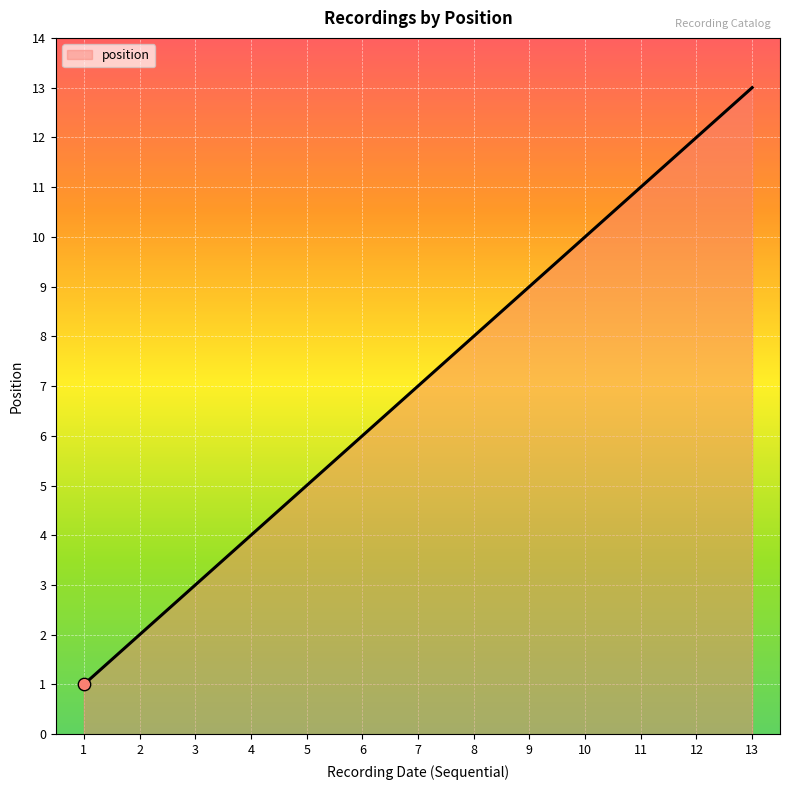

What is the change in value from 5 to 8?

+3